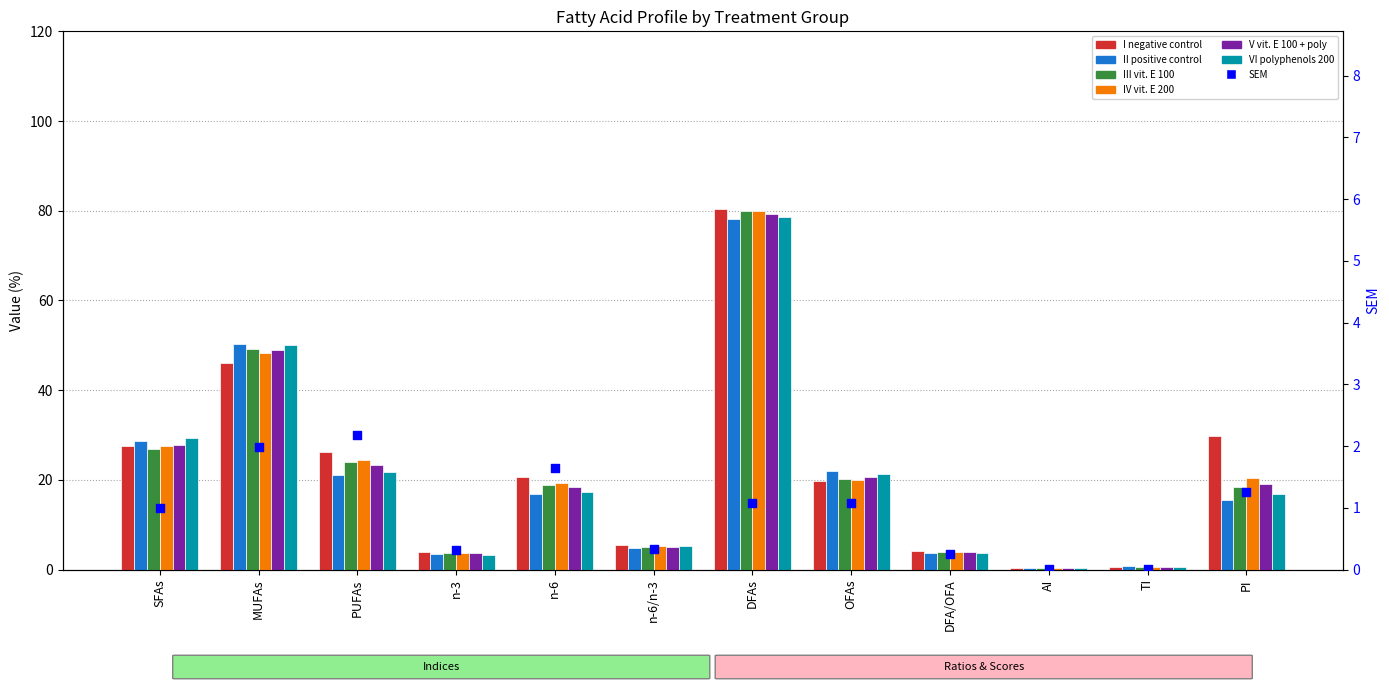

Which series contains the highest Y value?

I negative control